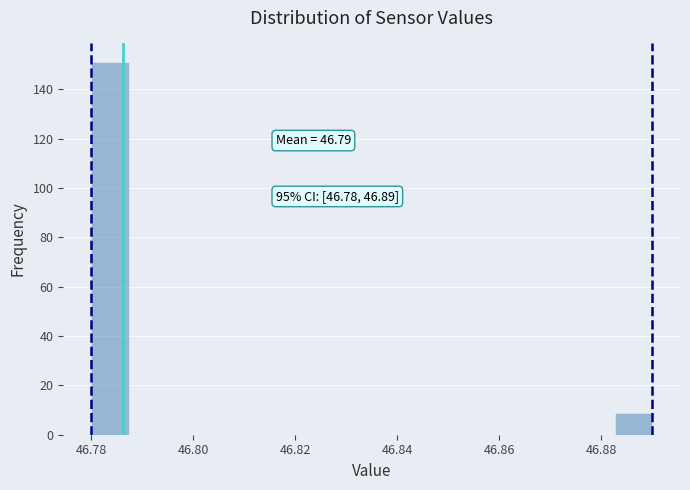

Read against the x-axis, roughly where is the centre of the tallest bar?

46.784